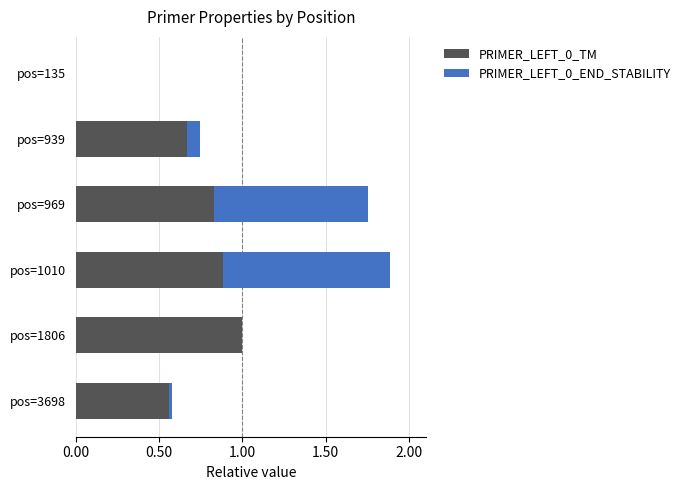

What is the sum of all PRIMER_LEFT_0_TM values?

3.9